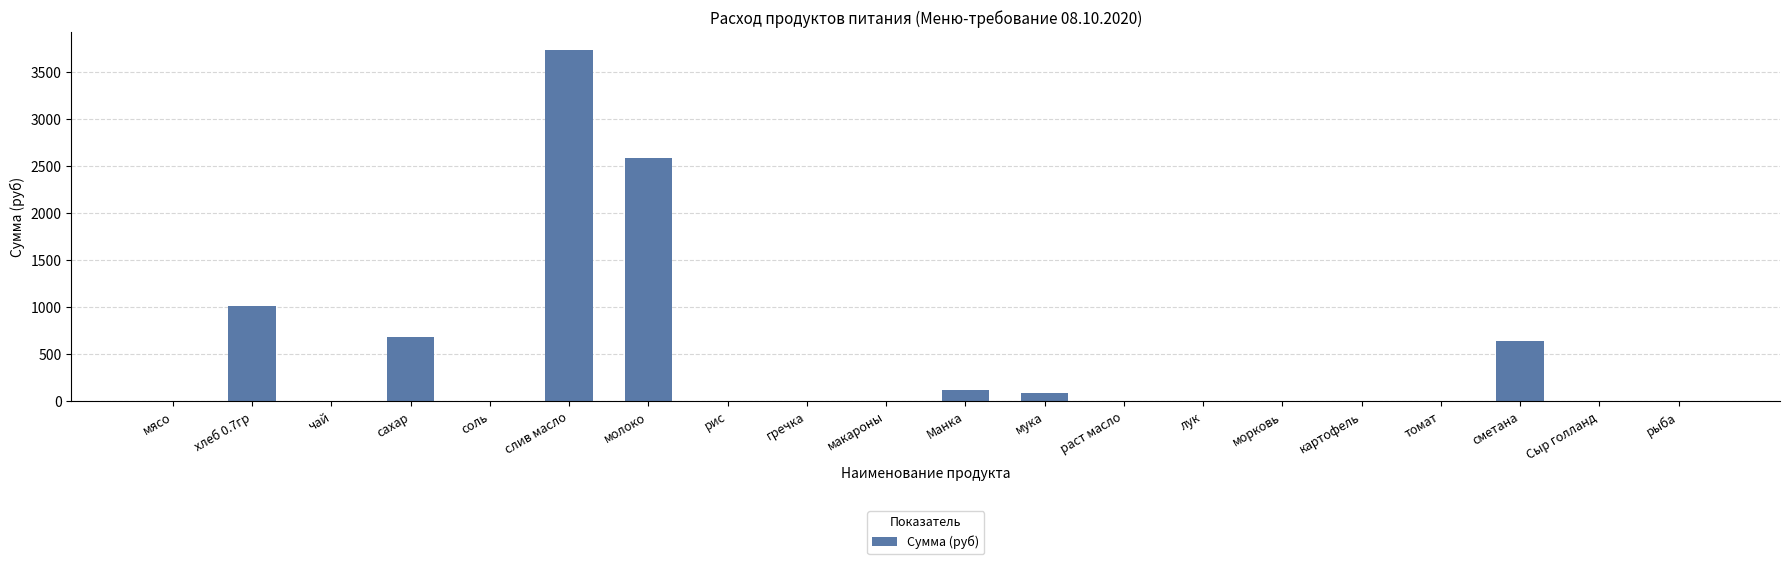

How many distinct data groups are displayed?

1